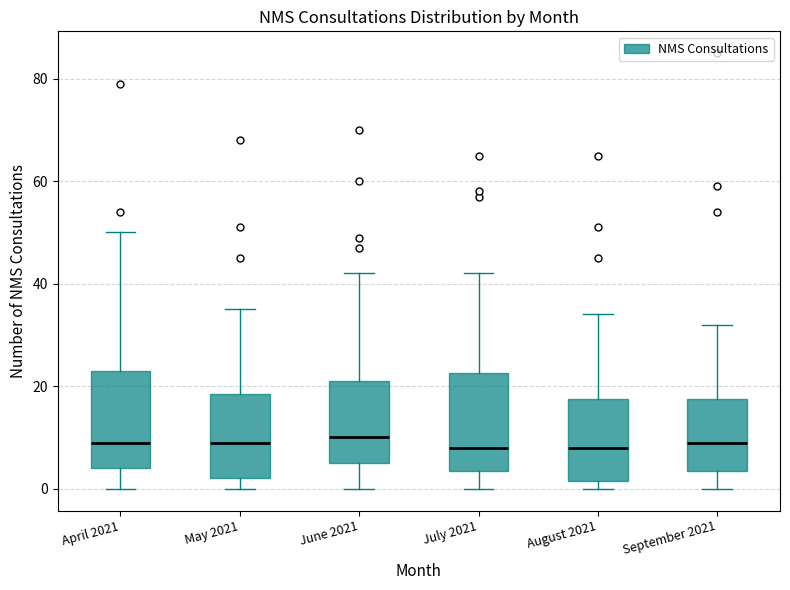

Reading left to right, transcribe this box plot: for each box, give where its median line is, the range the box spans, and where its two whiskers end, as read against the y-axis. The values are not printed on the chart, so give them approximately, as read against the axis.

April 2021: median 10, box 4 to 24, whiskers 0 to 50
May 2021: median 10, box 2 to 18, whiskers 0 to 36
June 2021: median 10, box 6 to 22, whiskers 0 to 42
July 2021: median 8, box 4 to 22, whiskers 0 to 42
August 2021: median 8, box 2 to 18, whiskers 0 to 34
September 2021: median 10, box 4 to 18, whiskers 0 to 32